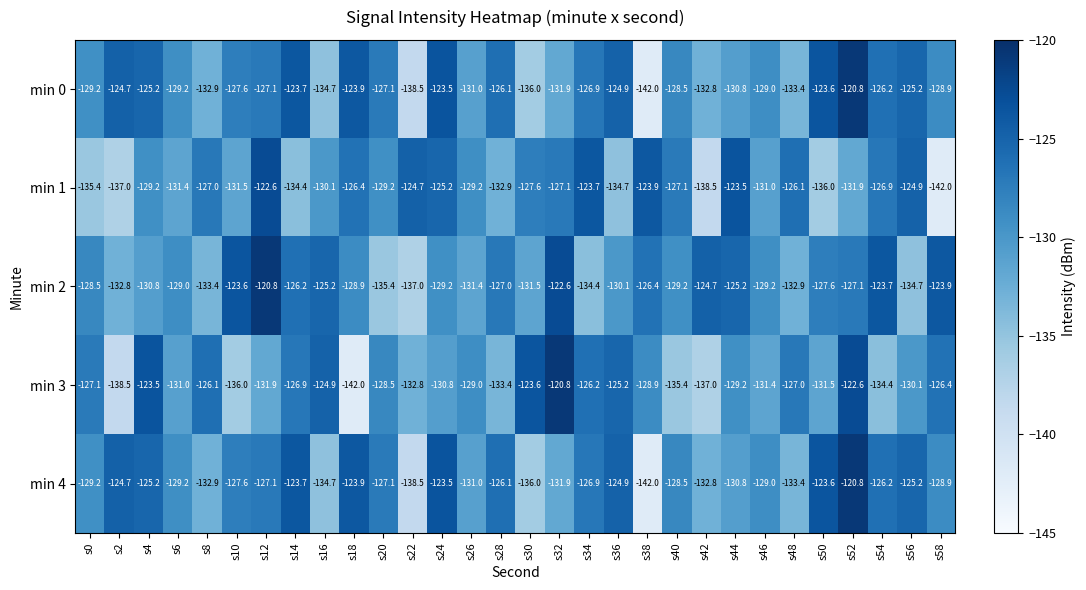

What is the maximum value shown in the chart?

-120.8